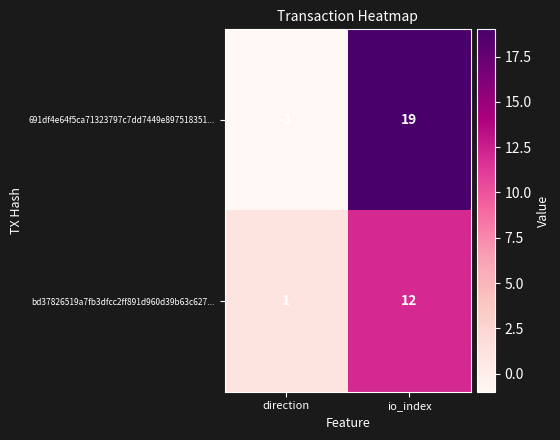

At io_index, list the series in order from smallest to largest.

bd37826519a7fb3dfcc2ff891d960d39b63c627..., 691df4e64f5ca71323797c7dd7449e897518351...